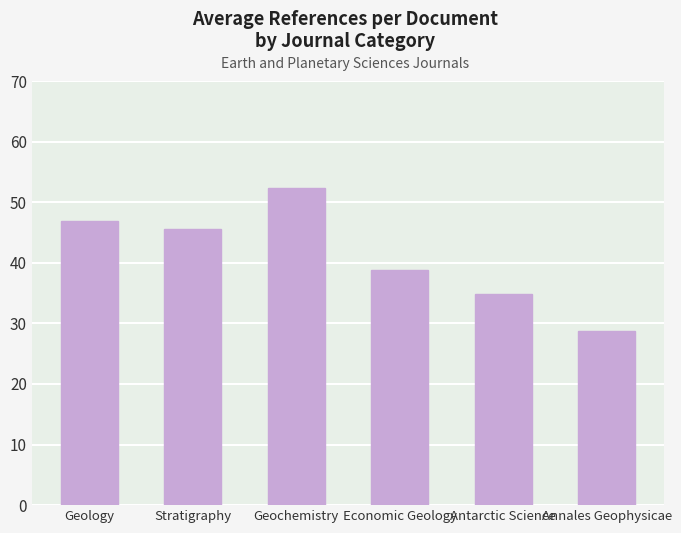

Reading left to right, list all the values displayed in this chart.

Geology=46.9	Stratigraphy=45.5	Geochemistry=52.4	Economic Geology=38.8	Antarctic Science=34.9	Annales Geophysicae=28.7